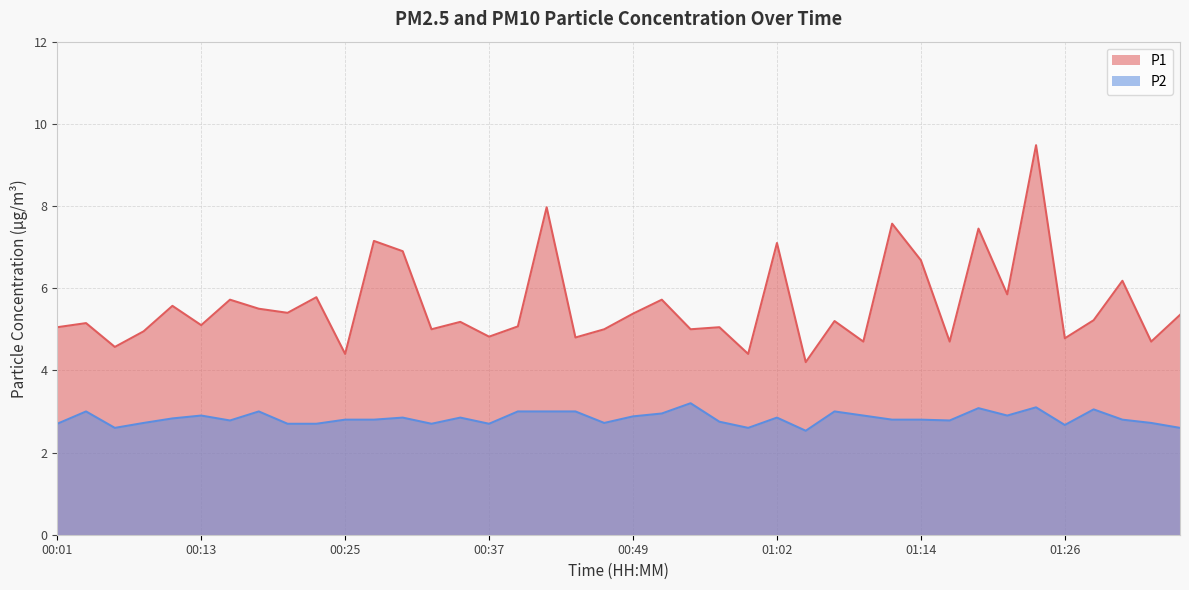

The P1 series shows 2.5 at 00:57. True or false?

False